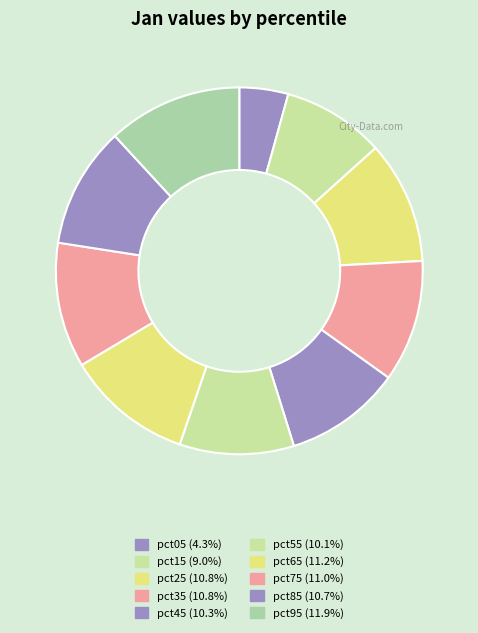

True or false: pct85 accounts for 1% of the total.

False